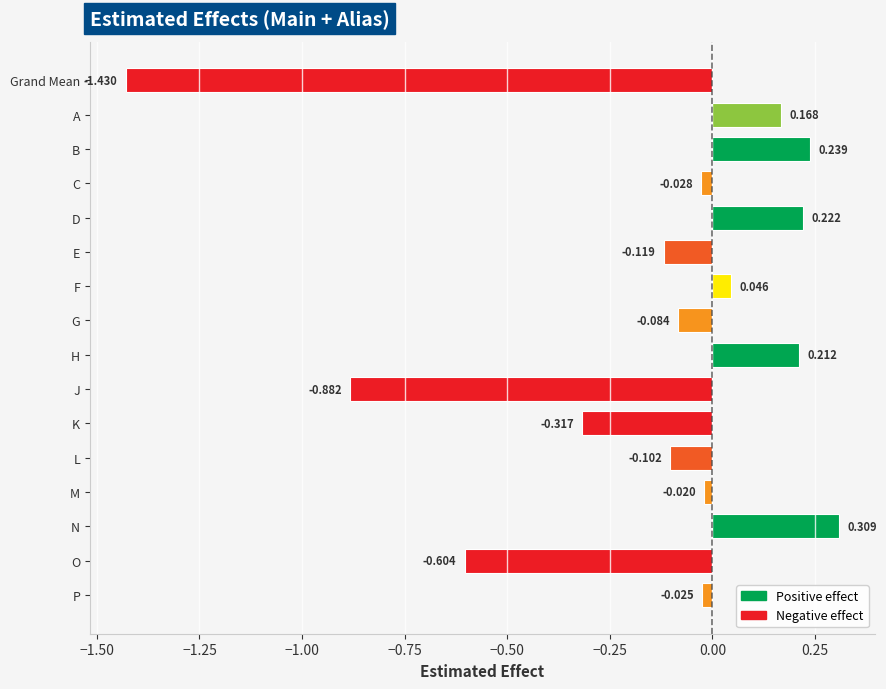

What is the difference between the maximum and minimum values?

1.7